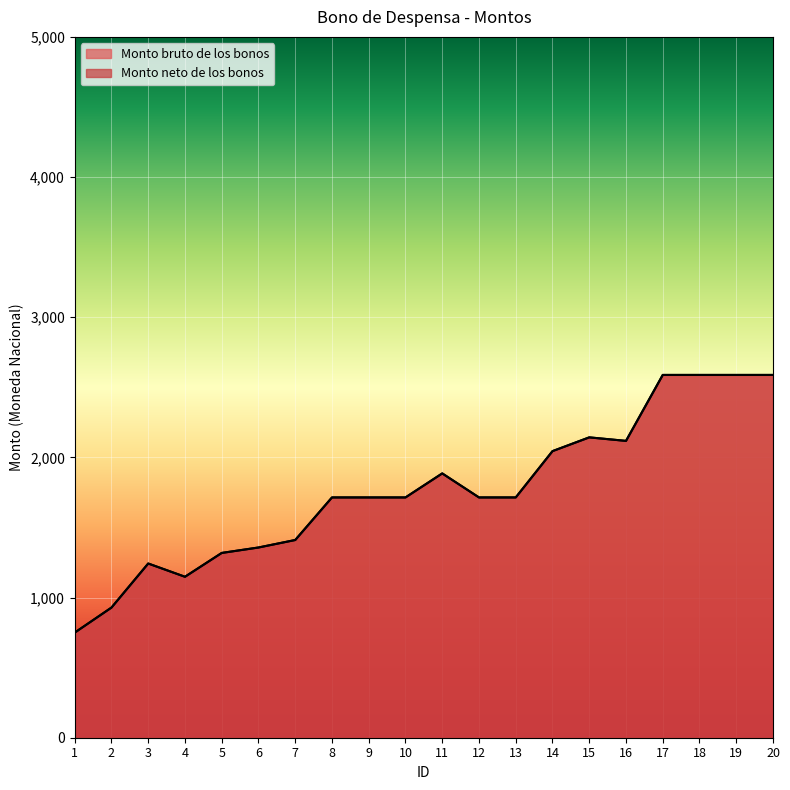

What is the greatest value displayed?

2588.2